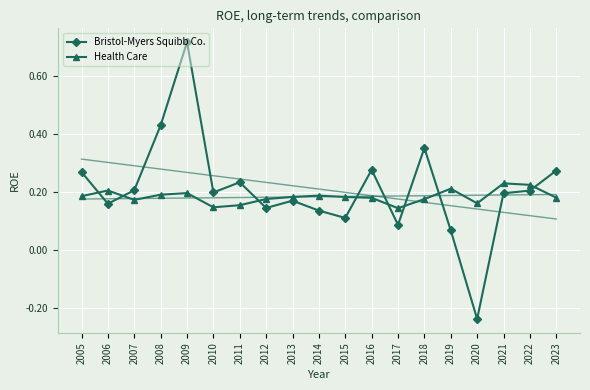

Between 2010 and 2005, which is larger?

2005